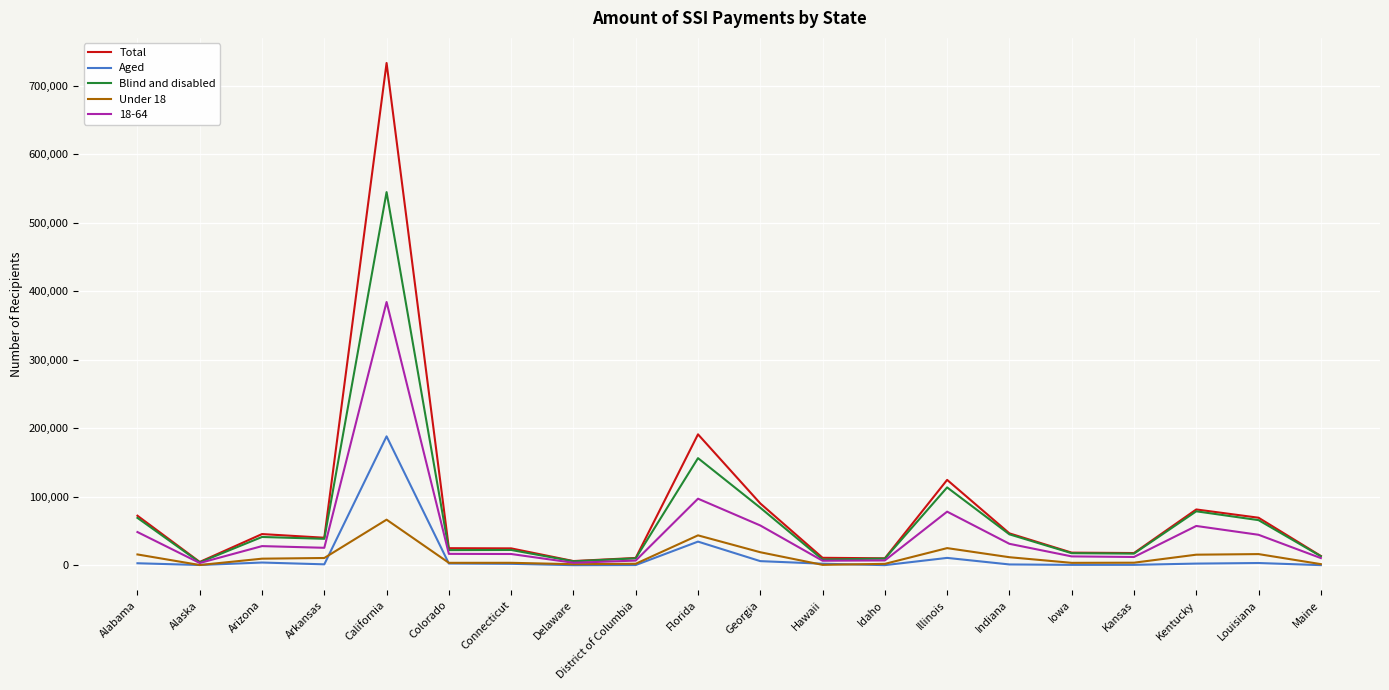

What is the difference between the highest and lowest values at Arizona?

41542